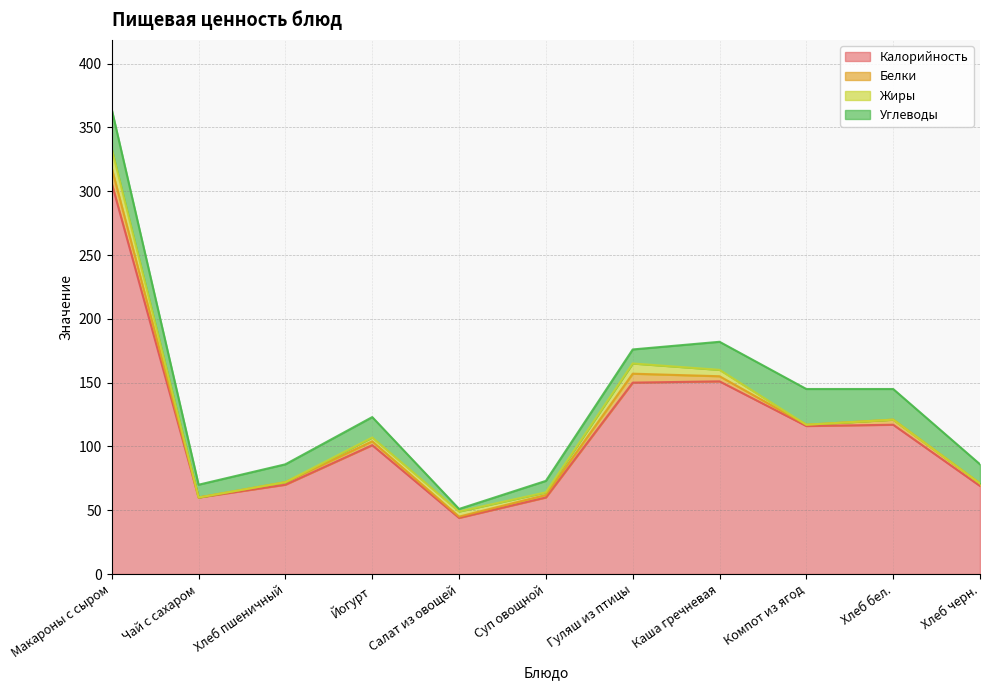

Where is Белки nearest to the value 6?

Гуляш из птицы